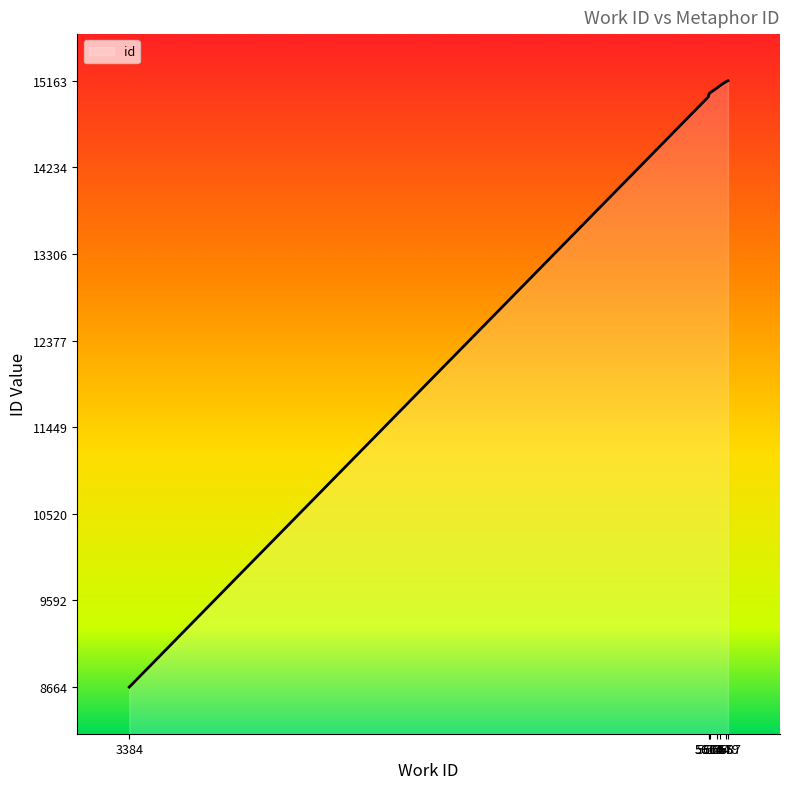

Which label corresponds to the smallest value in the chart?

3384